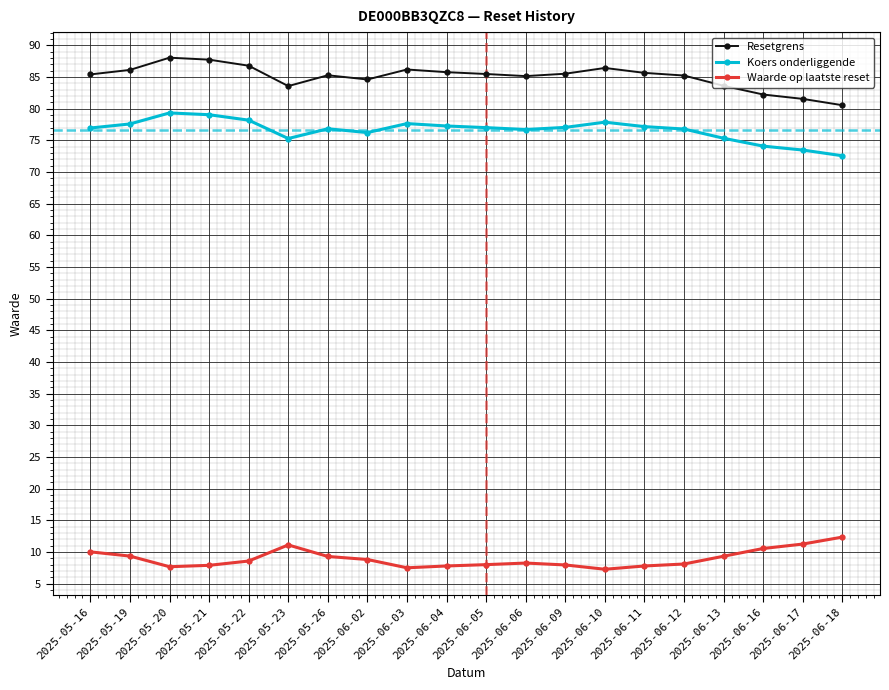

True or false: Resetgrens and Koers onderliggende cross at least once.

False